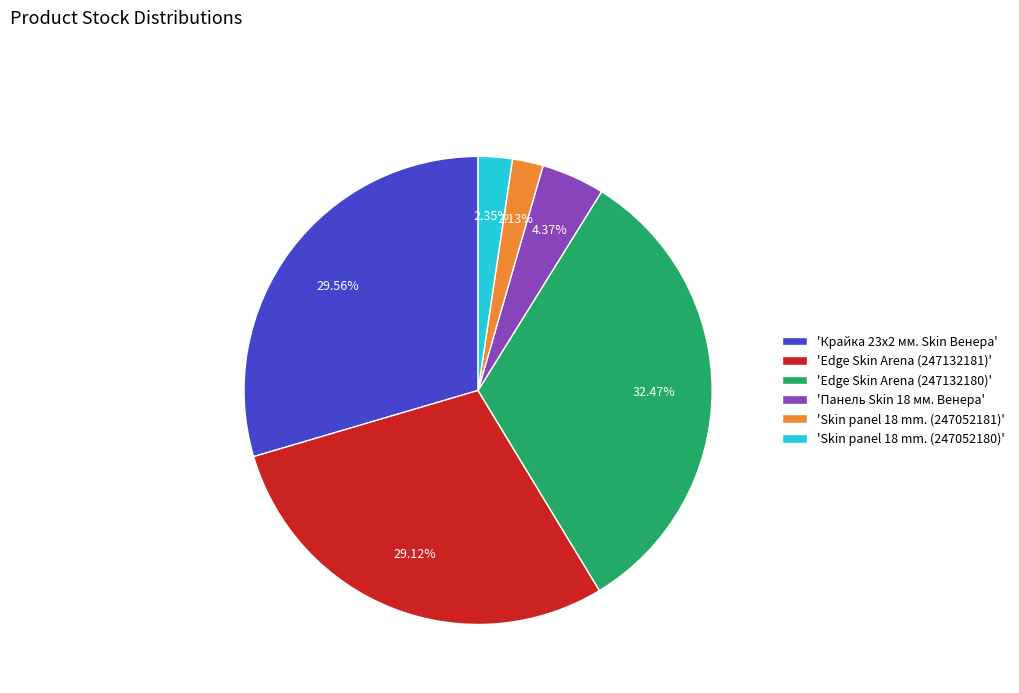

Do 'Skin panel 18 mm. (247052181)' and 'Крайка 23x2 мм. Skin Венера' together represent more than half of the pie?

No